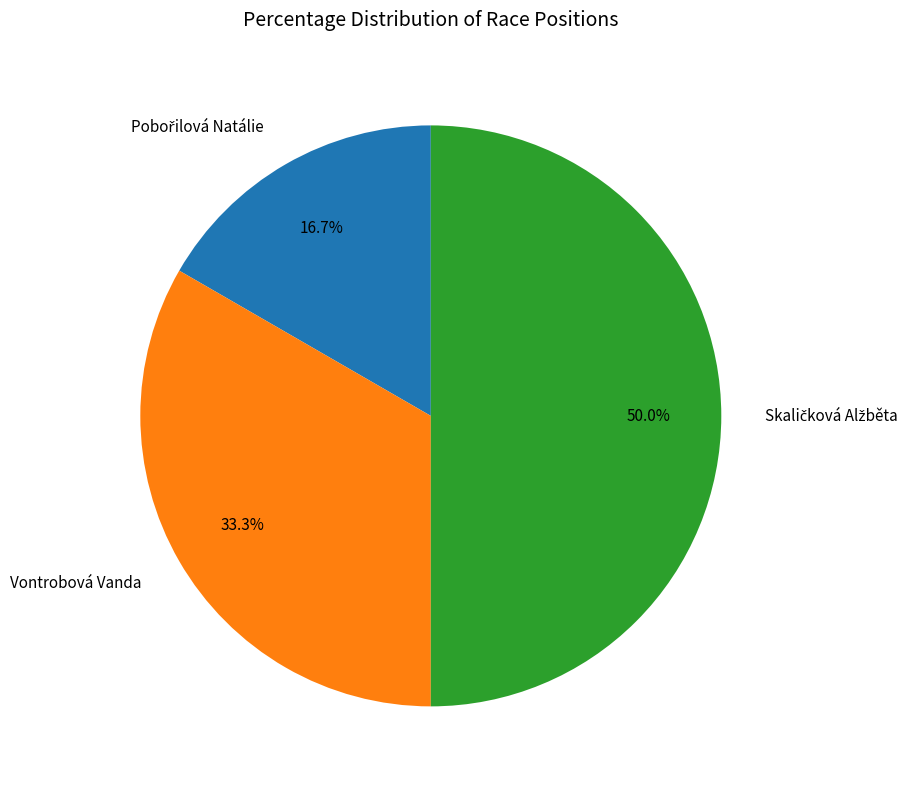

Does Vontrobová Vanda represent more than half of the total?

No